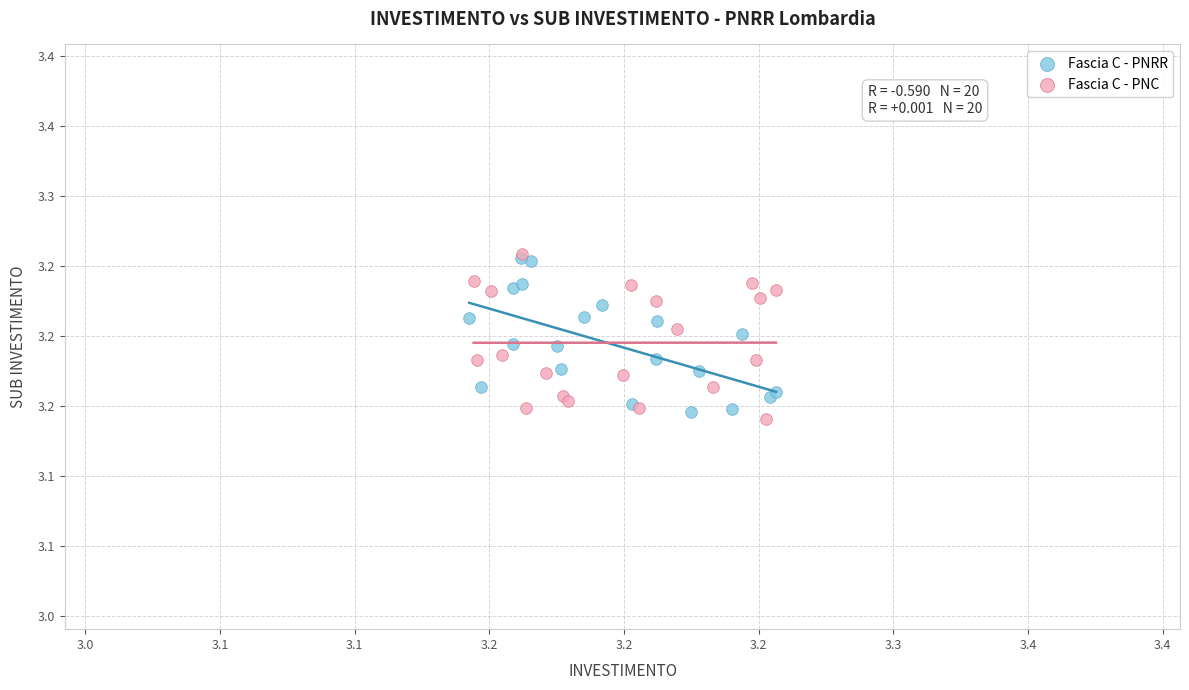

Which series contains the lowest Y value?

Fascia C - PNC